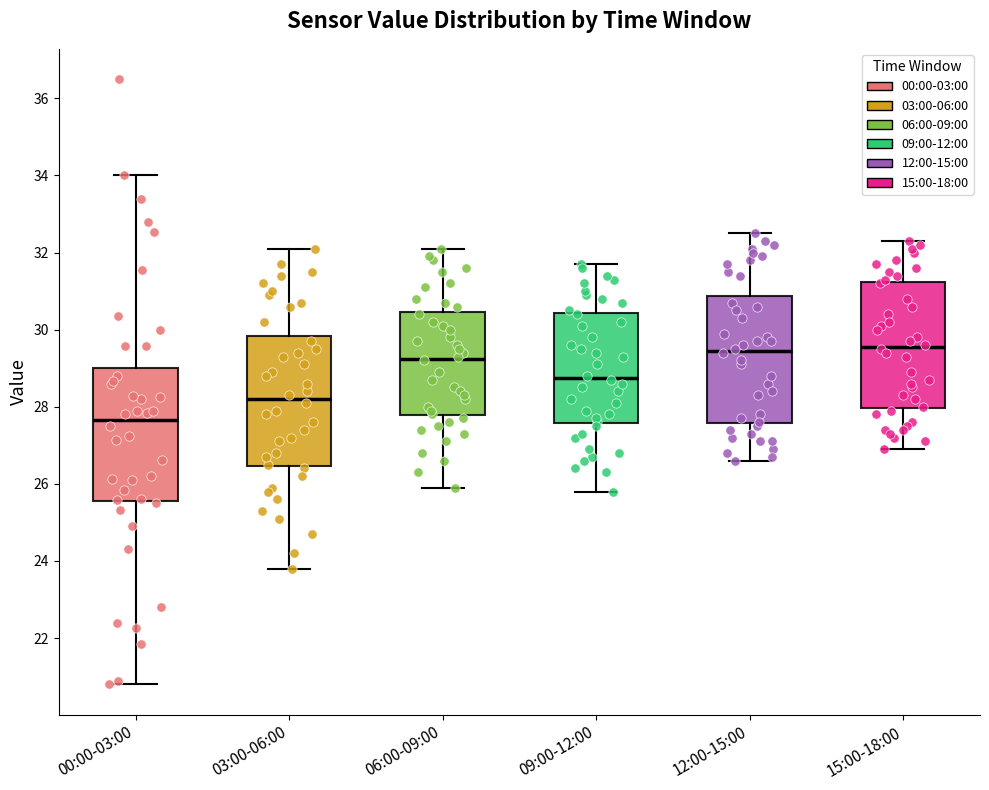

Where does the lower whisker of the box for 03:00-06:00 end on the y-axis? The values are not printed on the chart, so give them approximately, as read against the axis.

23.8